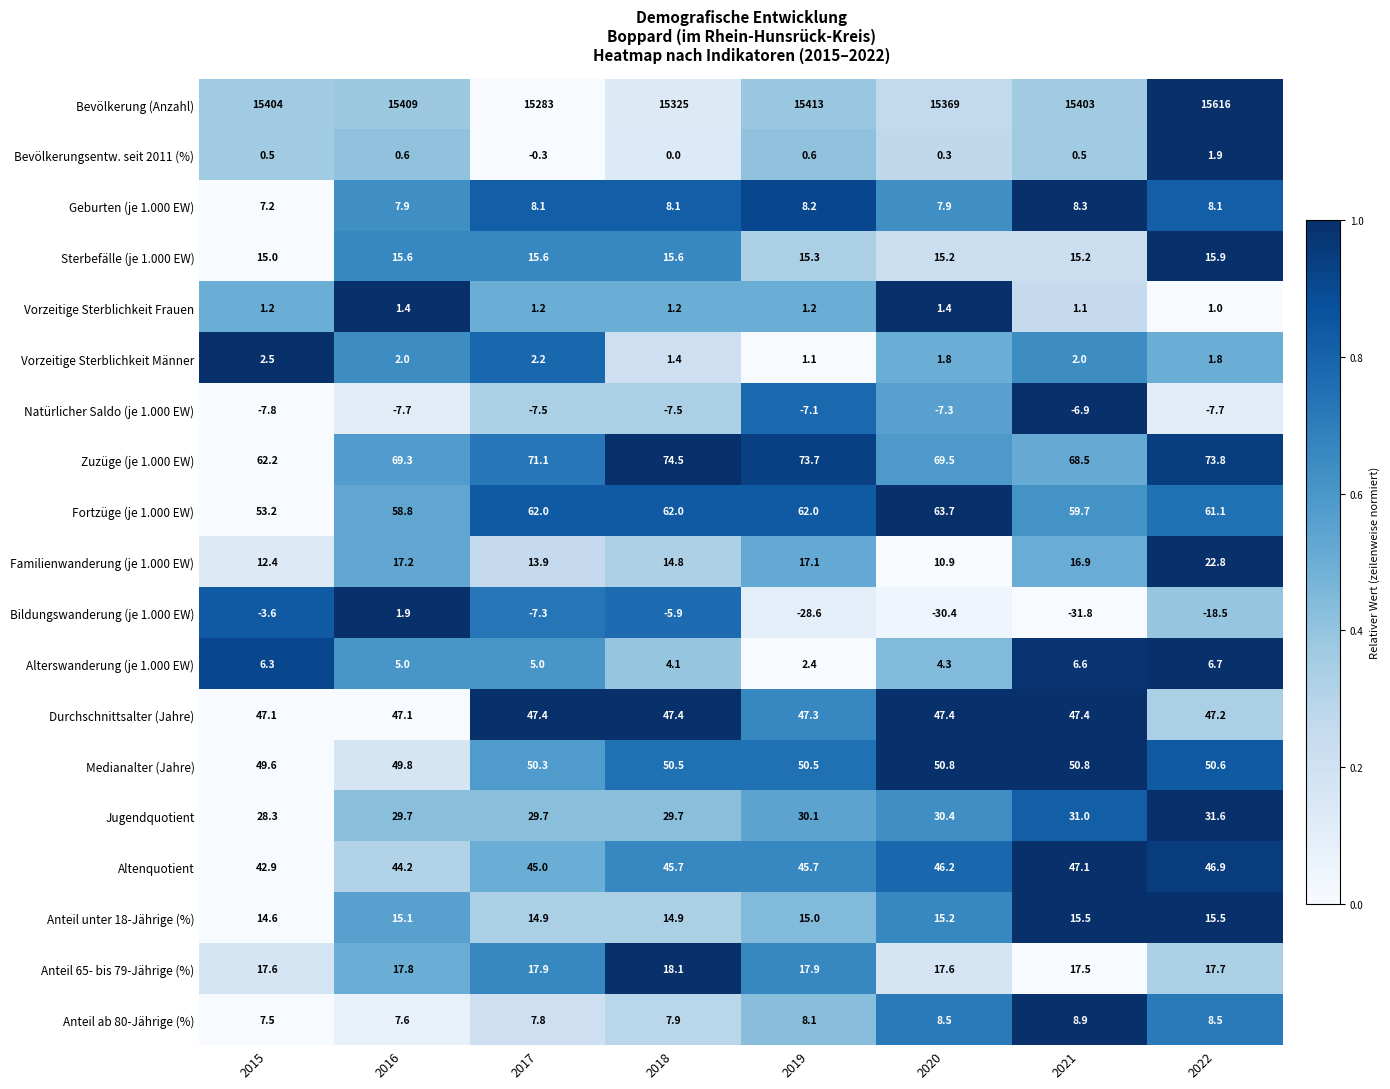

What is the difference between the maximum and minimum values in the Natürlicher Saldo (je 1.000 EW) series?

0.9